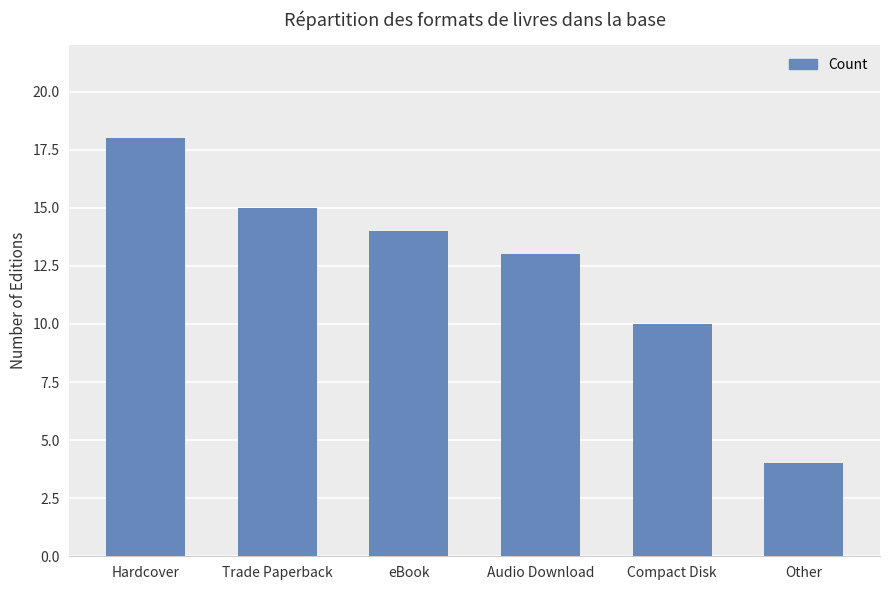

The value at Compact Disk is 5. True or false?

False